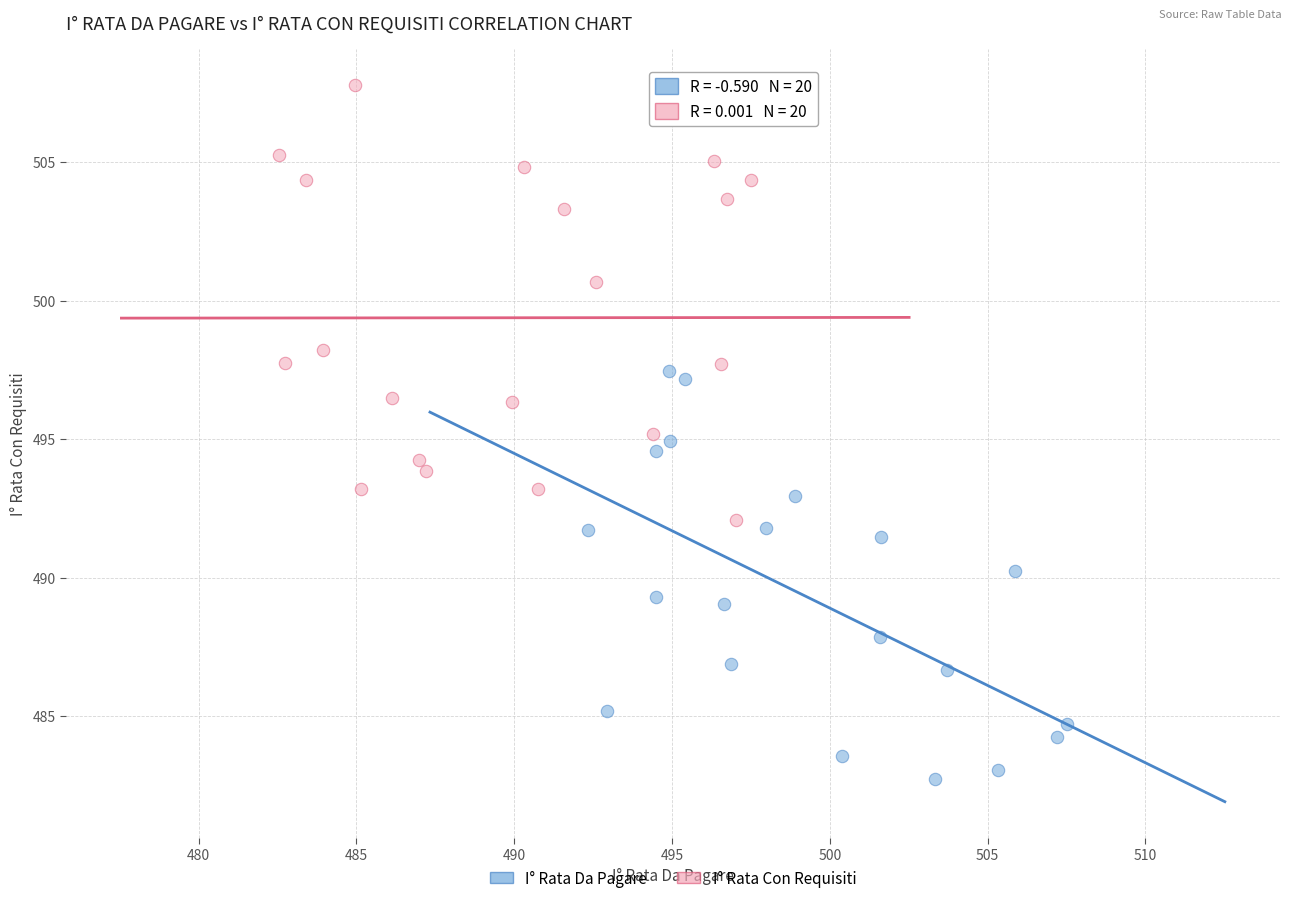

Which series reaches the maximum Y coordinate?

I° Rata Con Requisiti